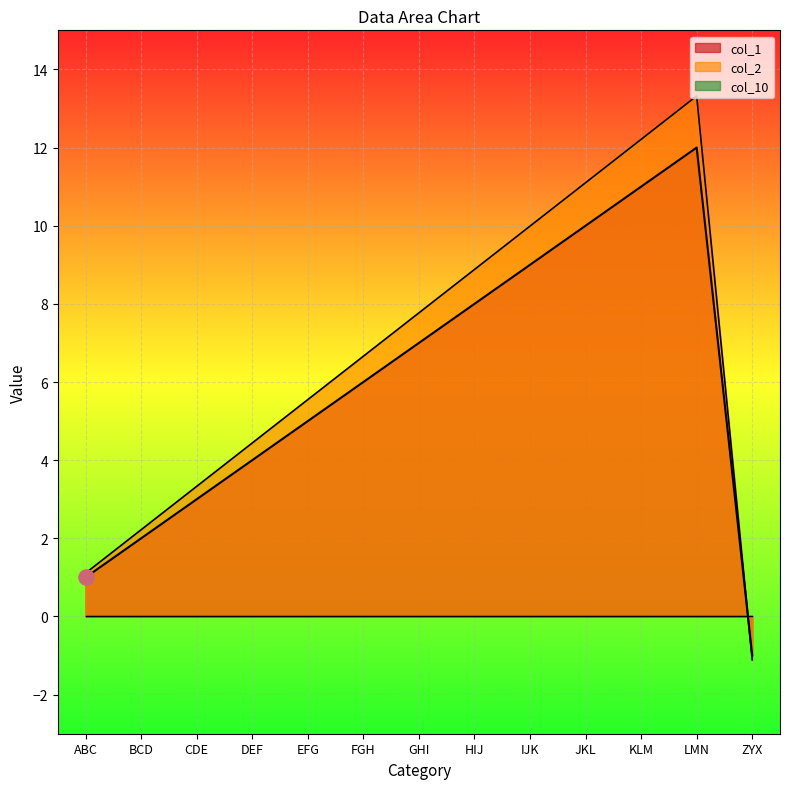

At which category is the sum across all series the highest?

LMN